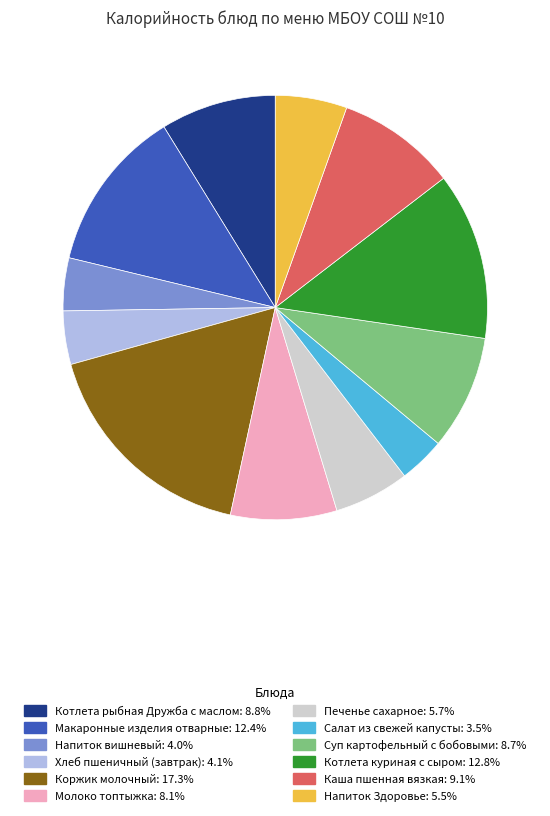

Between Макаронные изделия отварные and Суп картофельный с бобовыми, which is larger?

Макаронные изделия отварные